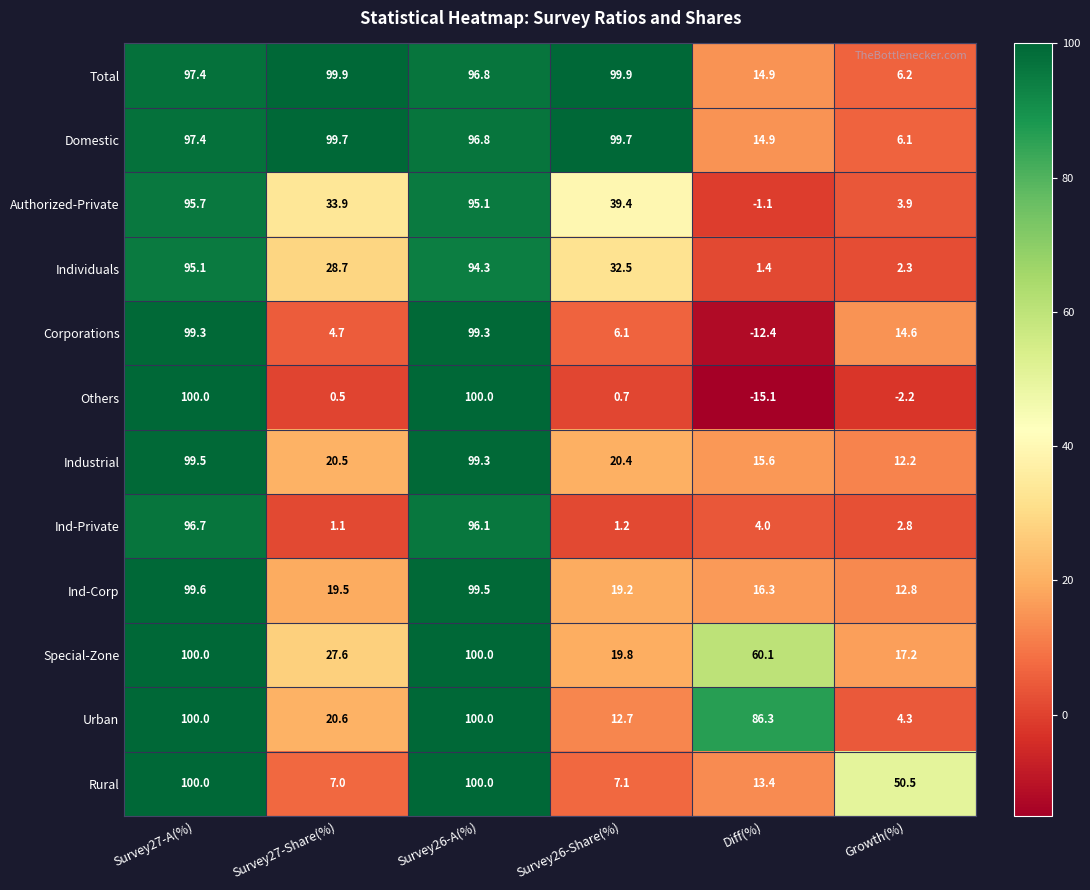

Which series changed the most between Survey26-Share(%) and Diff(%)?

Total